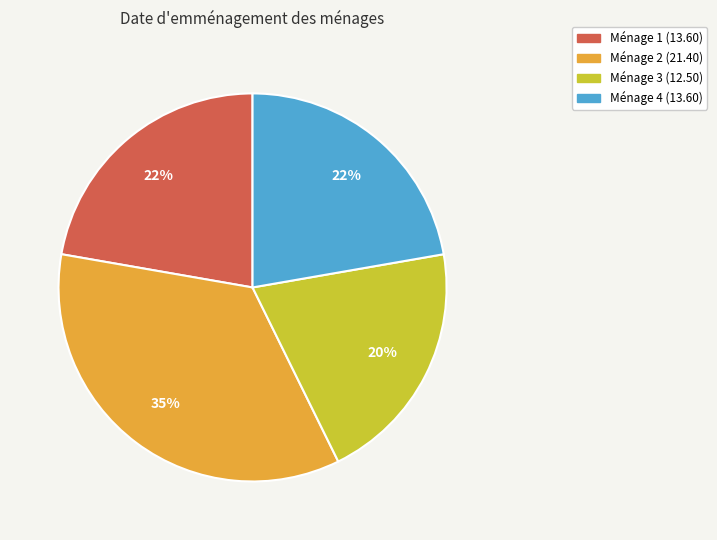

Is there any slice that represents more than half of the pie?

No